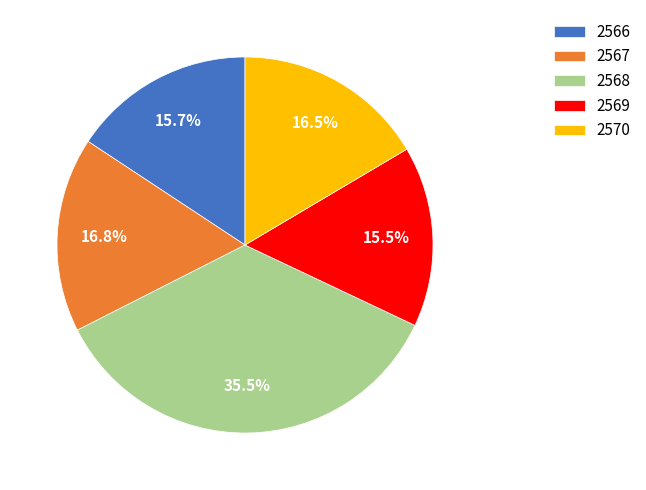

Does 2569 represent more than half of the total?

No